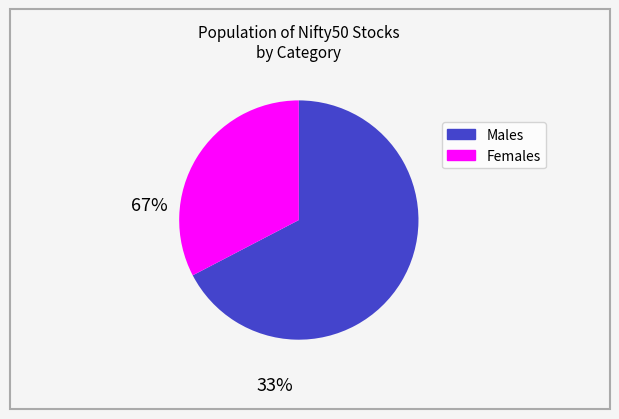

Does any single category account for the majority?

Yes